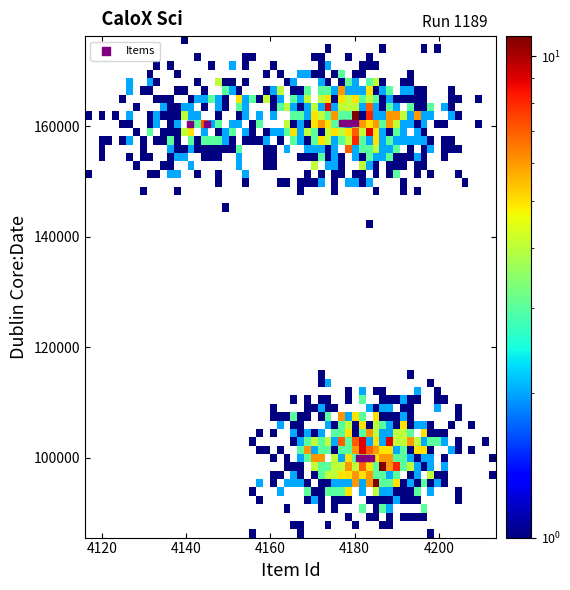

What is the average X value?

4173